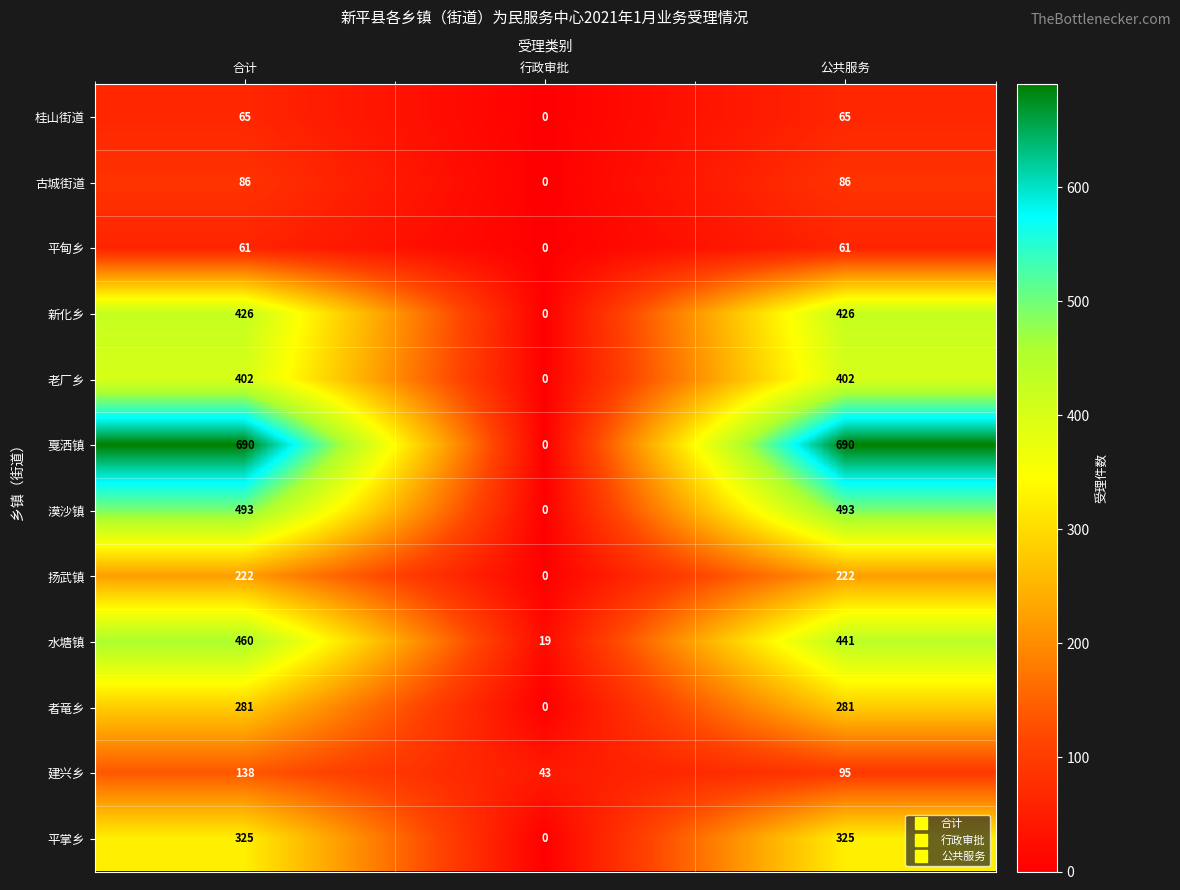

How many data points in 新化乡 are less than 426?

1